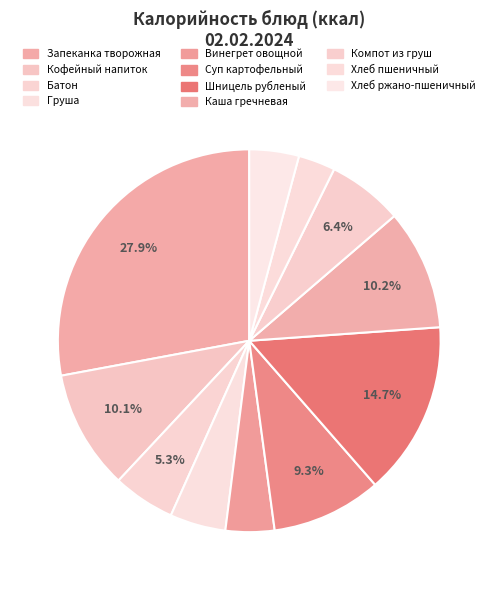

To the nearest percent, what is the difference between the Суп картофельный and Компот из груш slice percentages?

3%